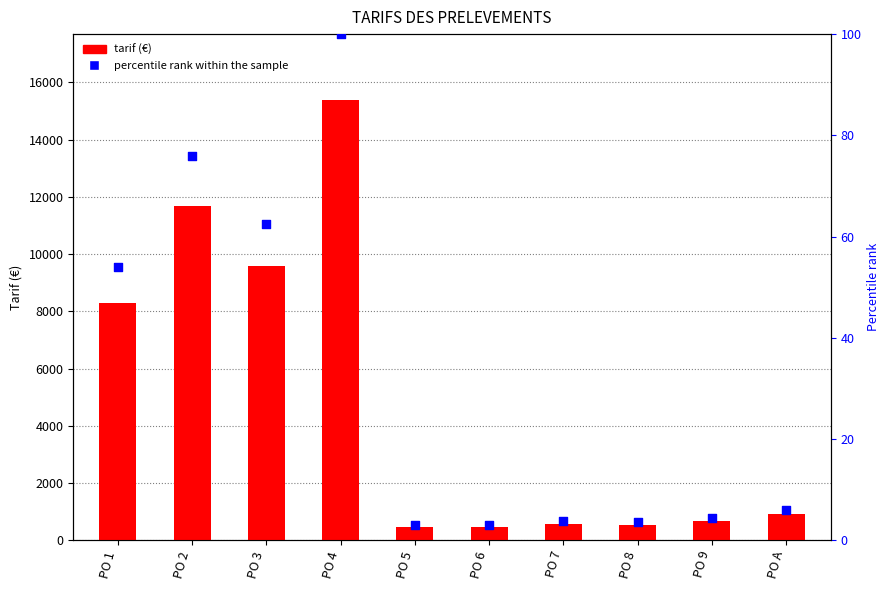

Which series contains the highest Y value?

TARIF